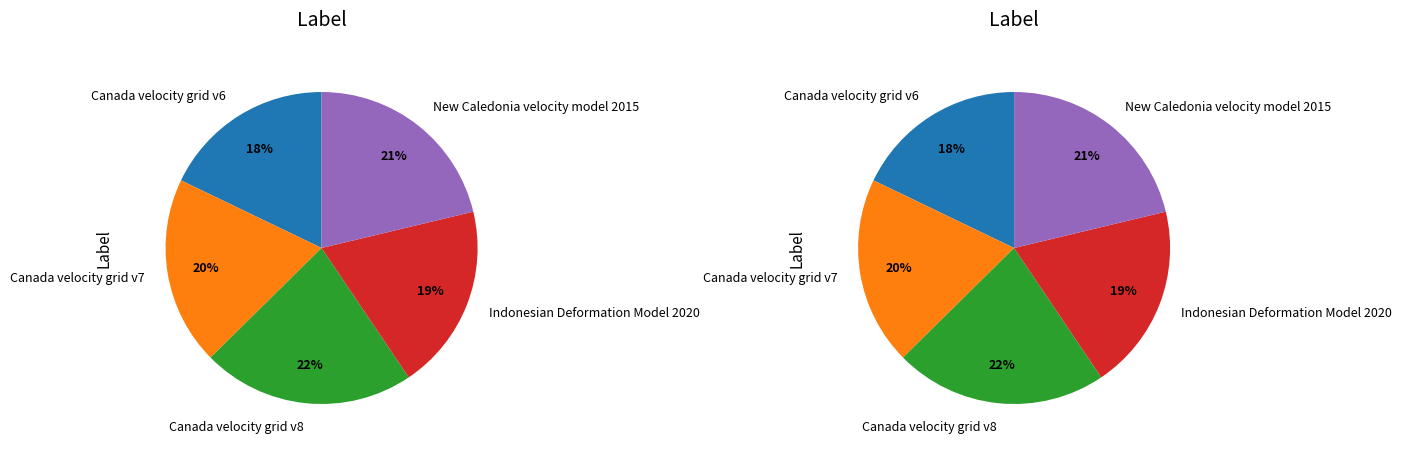

Count the number of slices in the pie.

5